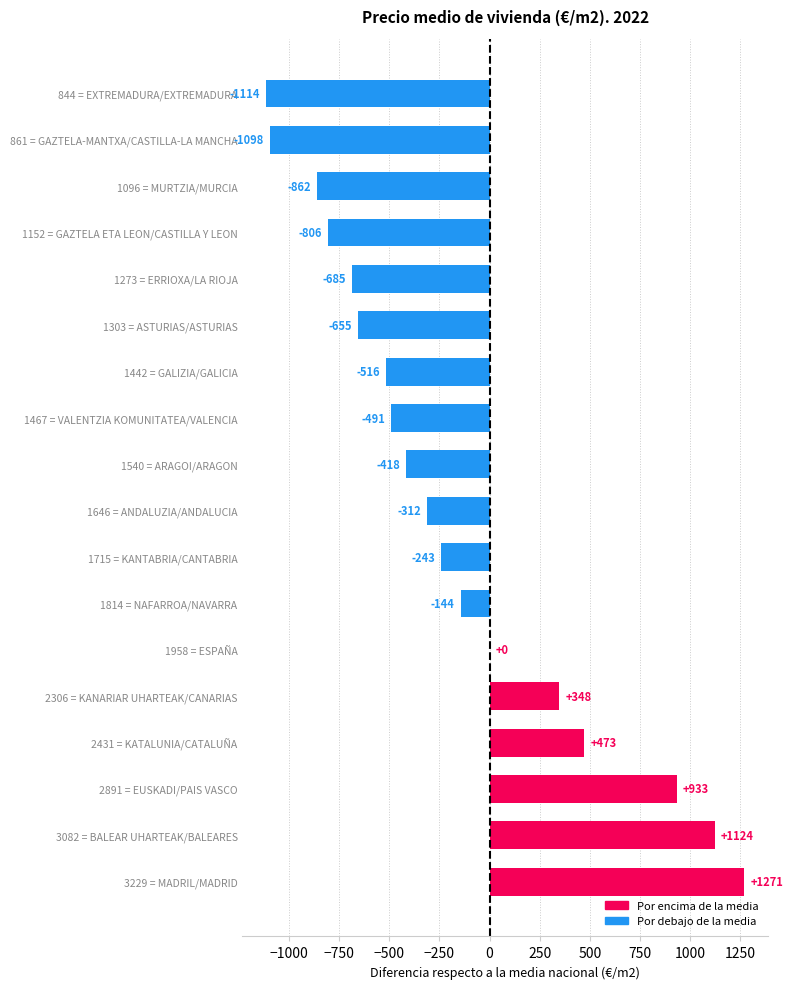

What is the sum of all values?

-3195.0